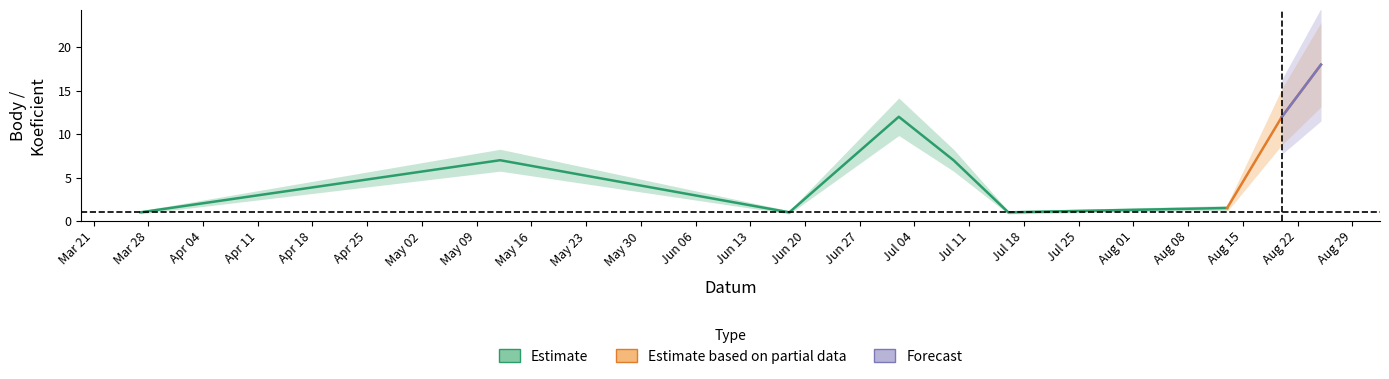

Is the value of Body at 2022-03-27 greater than the value of Koeficient at 2022-06-18?

No